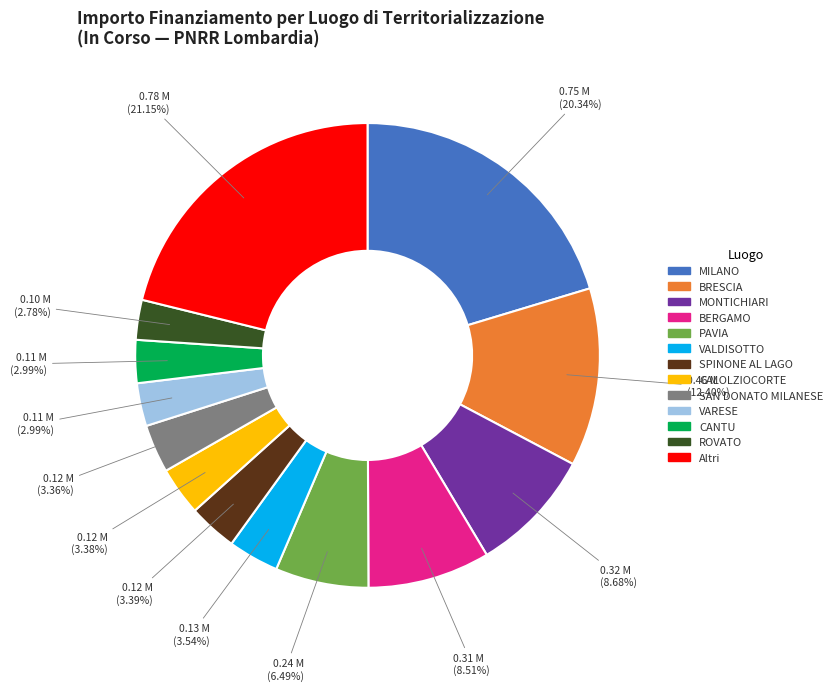

Is there any slice that represents more than half of the pie?

No